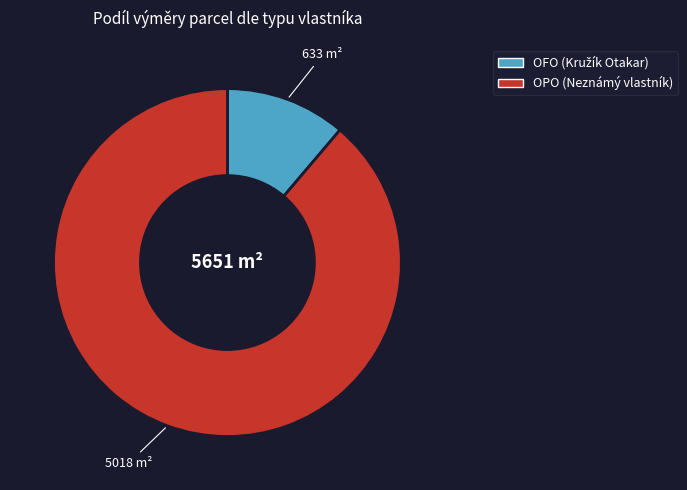

What is the largest slice in the pie chart?

OPO (Neznámý vlastník)